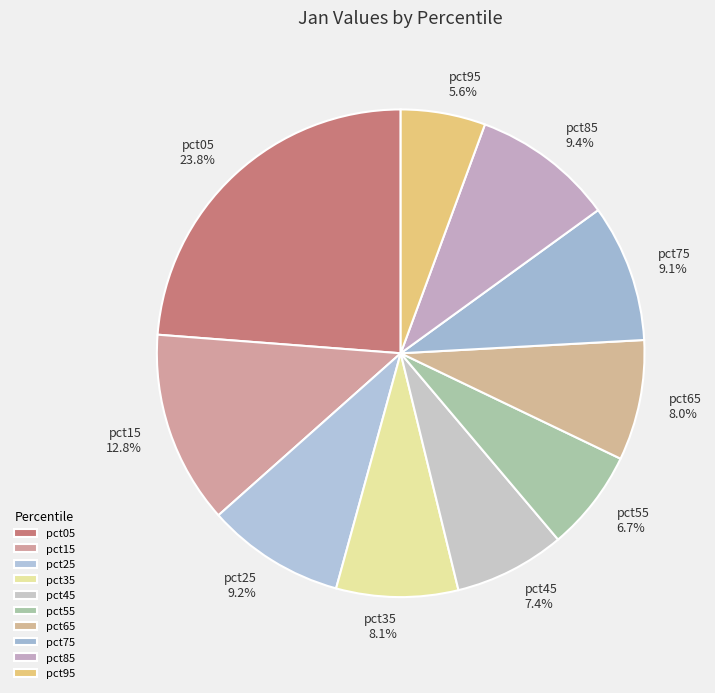

True or false: pct15 accounts for 13% of the total.

True